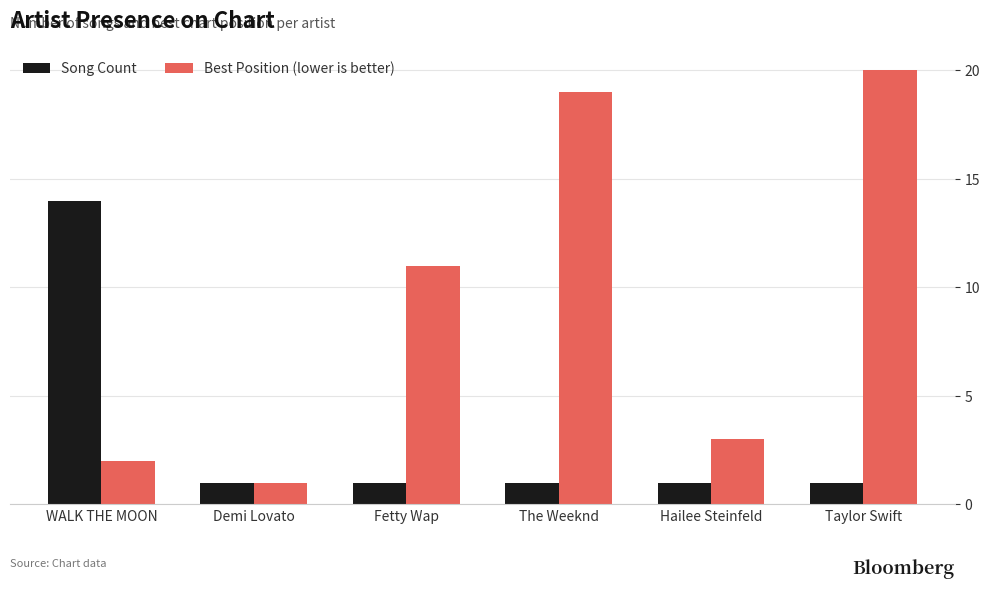

Between Hailee Steinfeld and Taylor Swift, which series saw the biggest shift?

Best Position (lower is better)